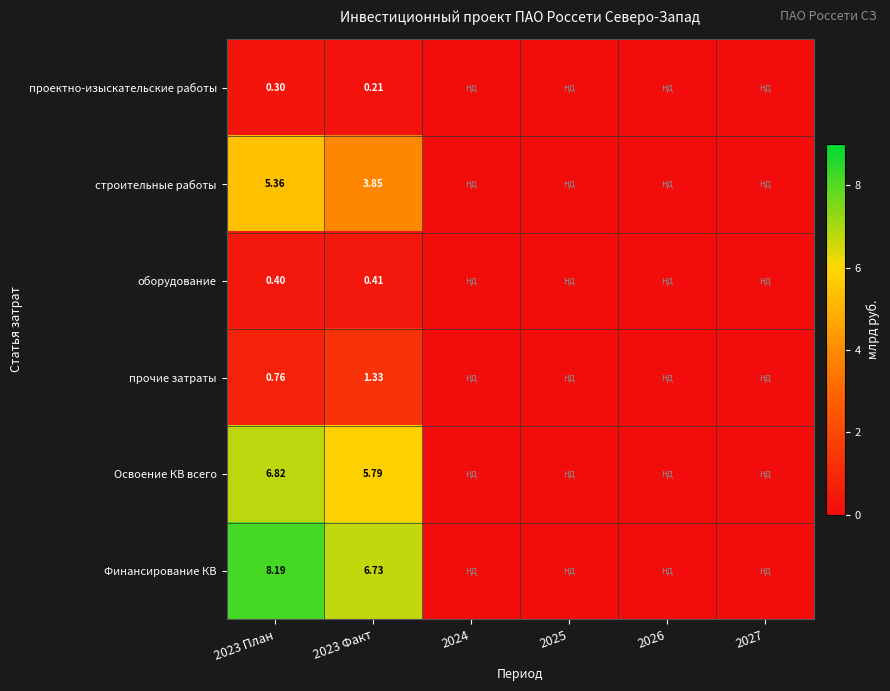

Rank the series at 2023 План from highest to lowest value.

Финансирование КВ, Освоение КВ всего, строительные работы, прочие затраты, оборудование, проектно-изыскательские работы